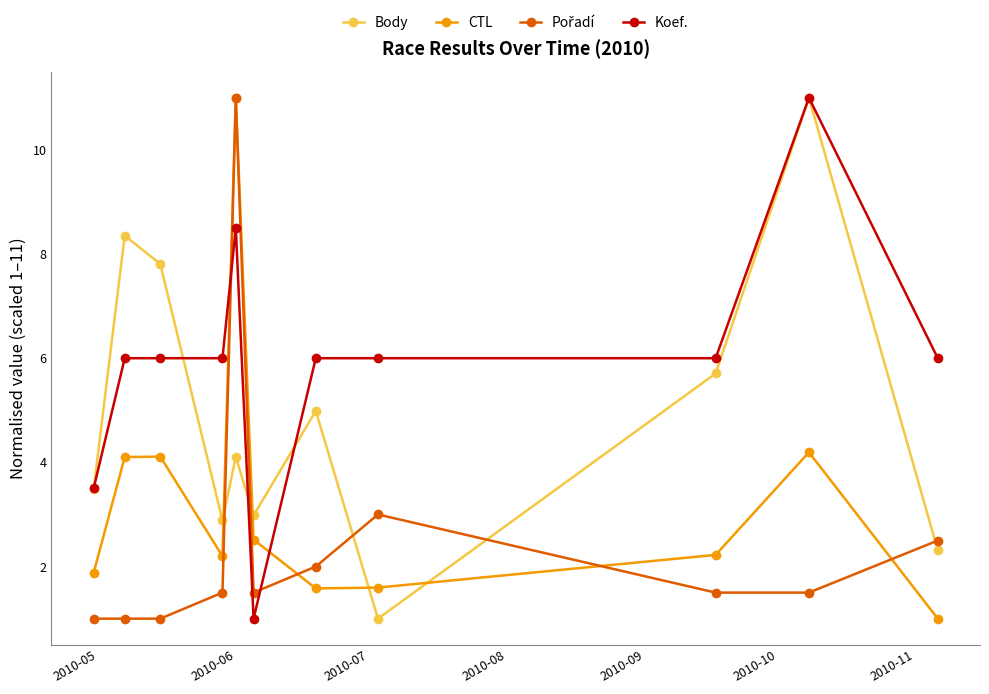

Does the chart have visible grid lines?

No